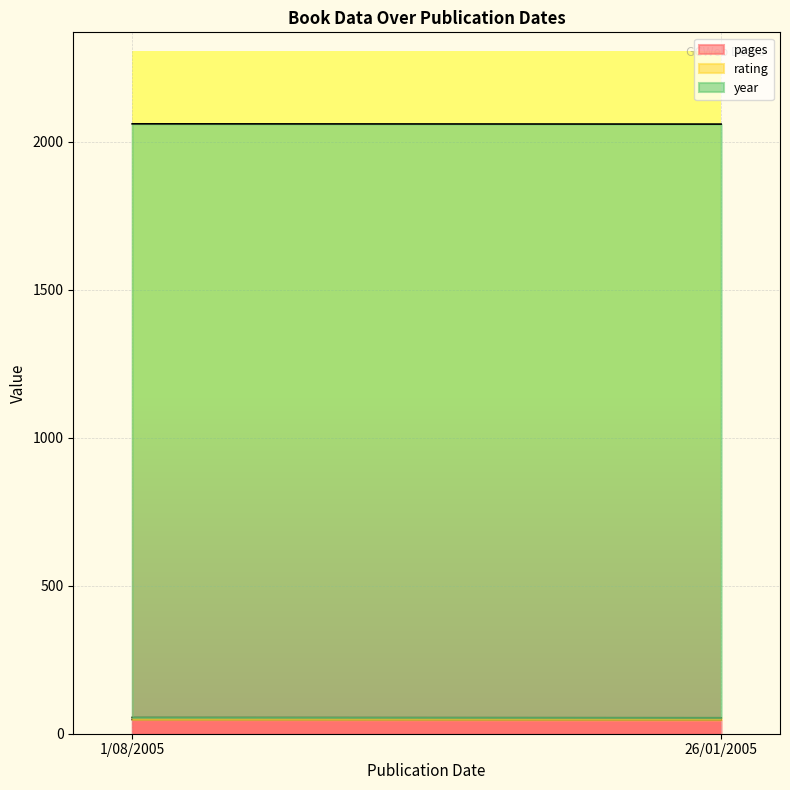

Which has a higher value, 26/01/2005 or 1/08/2005?

1/08/2005